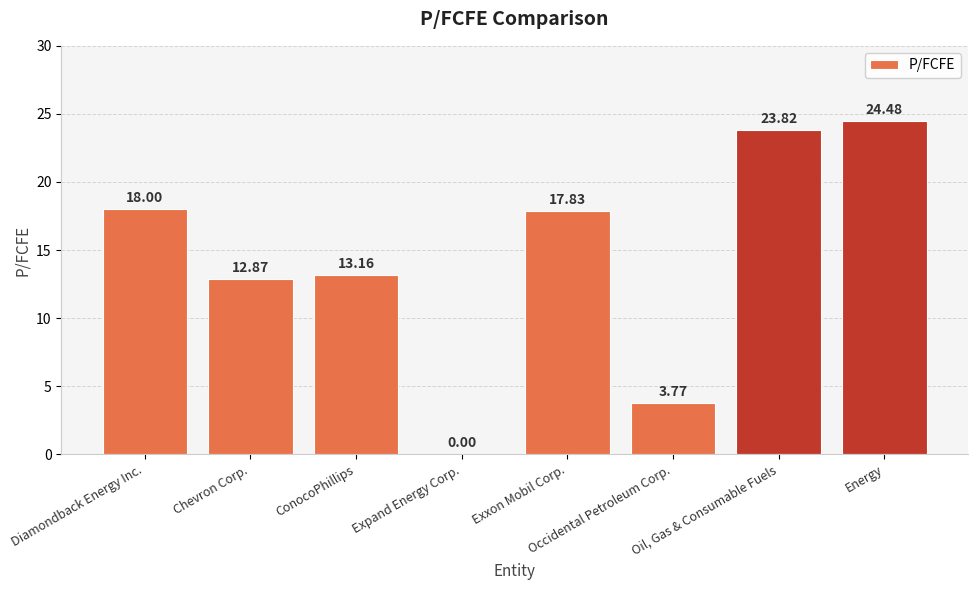

Is it true that the value at Oil, Gas & Consumable Fuels is 34.4?

False